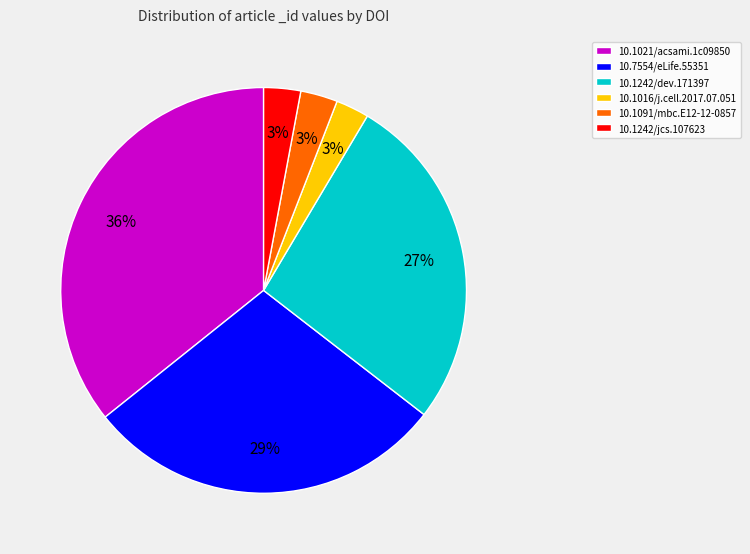

To the nearest percent, what portion does 10.1016/j.cell.2017.07.051 represent?

3%